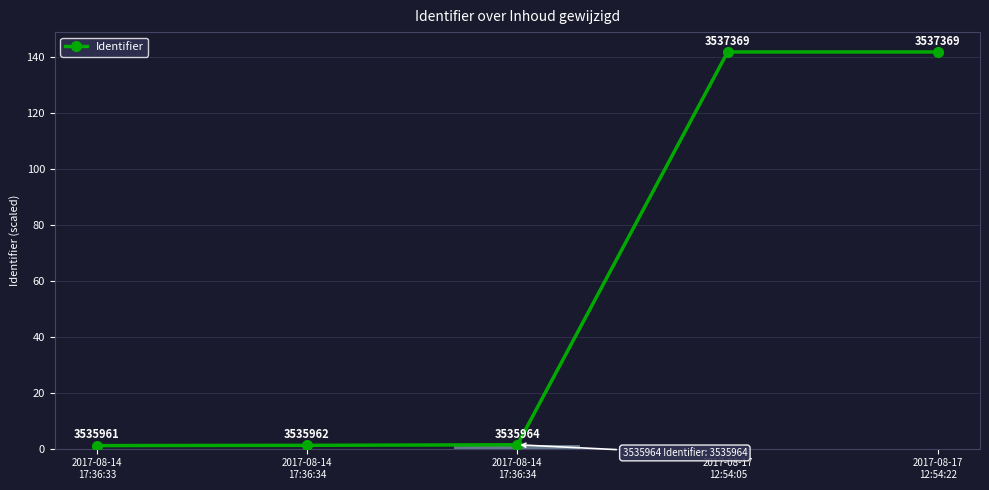

List the labels in order of value, smallest first.

2017-08-14
17:36:33, 2017-08-14
17:36:34, 2017-08-14
17:36:34, 2017-08-17
12:54:05, 2017-08-17
12:54:22